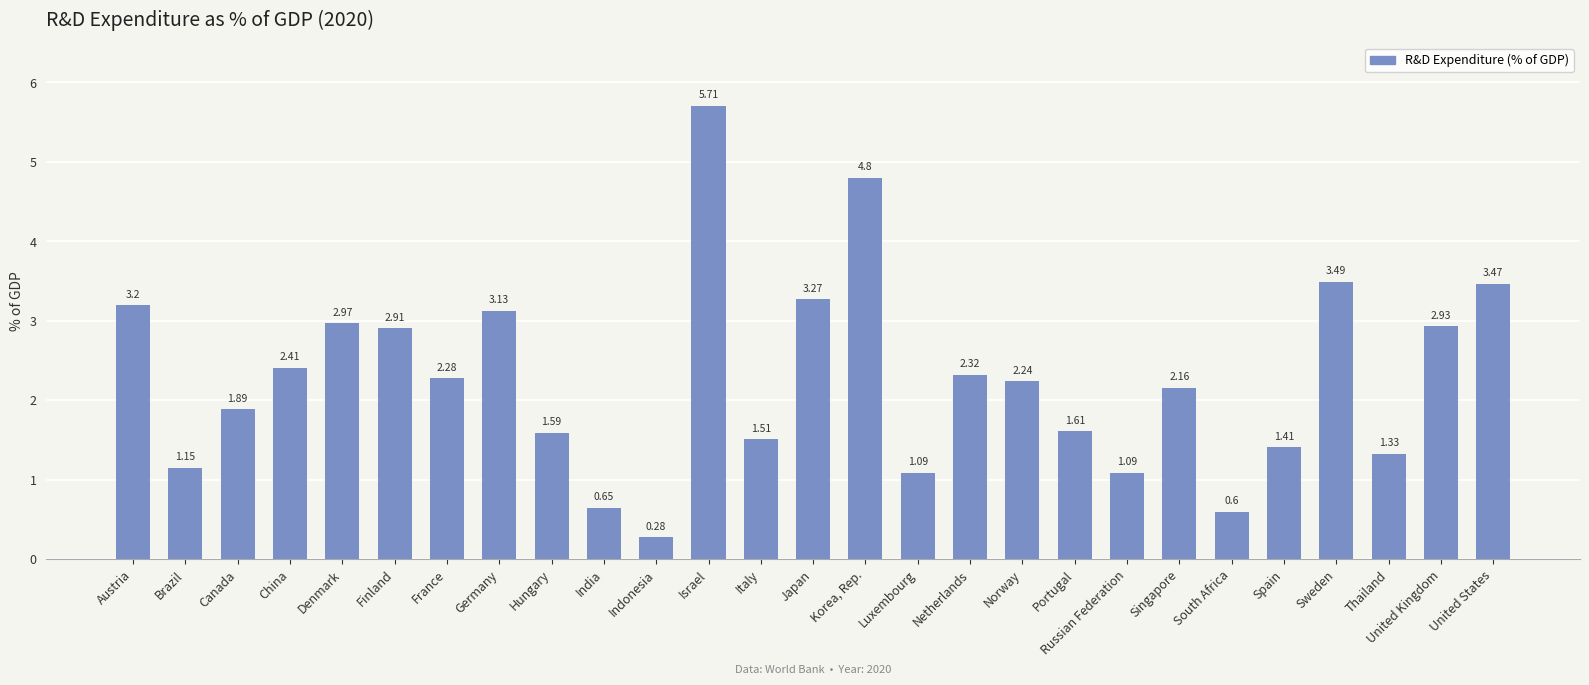

How many series are shown in this chart?

1